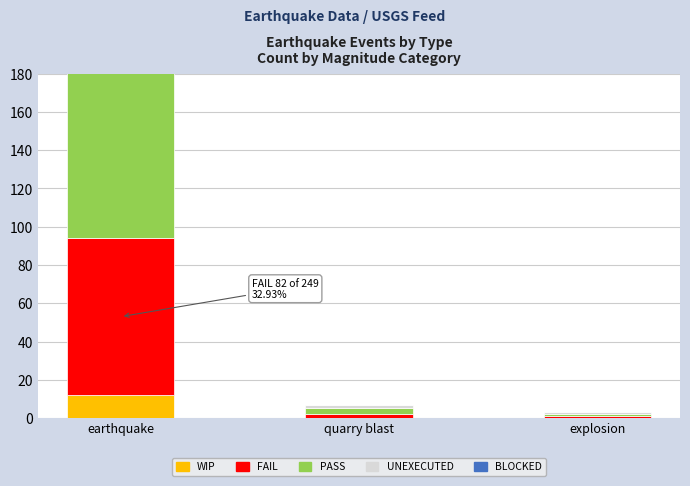

Rank the series at earthquake from lowest to highest value.

WIP, BLOCKED, UNEXECUTED, FAIL, PASS